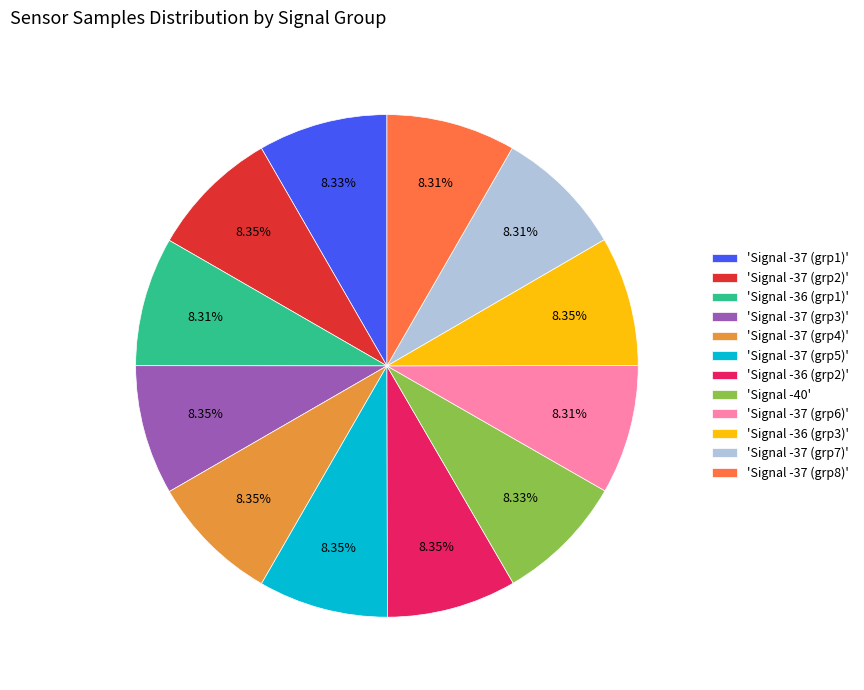

Combined, do 'Signal -37 (grp2)' and 'Signal -37 (grp5)' account for over 50%?

No